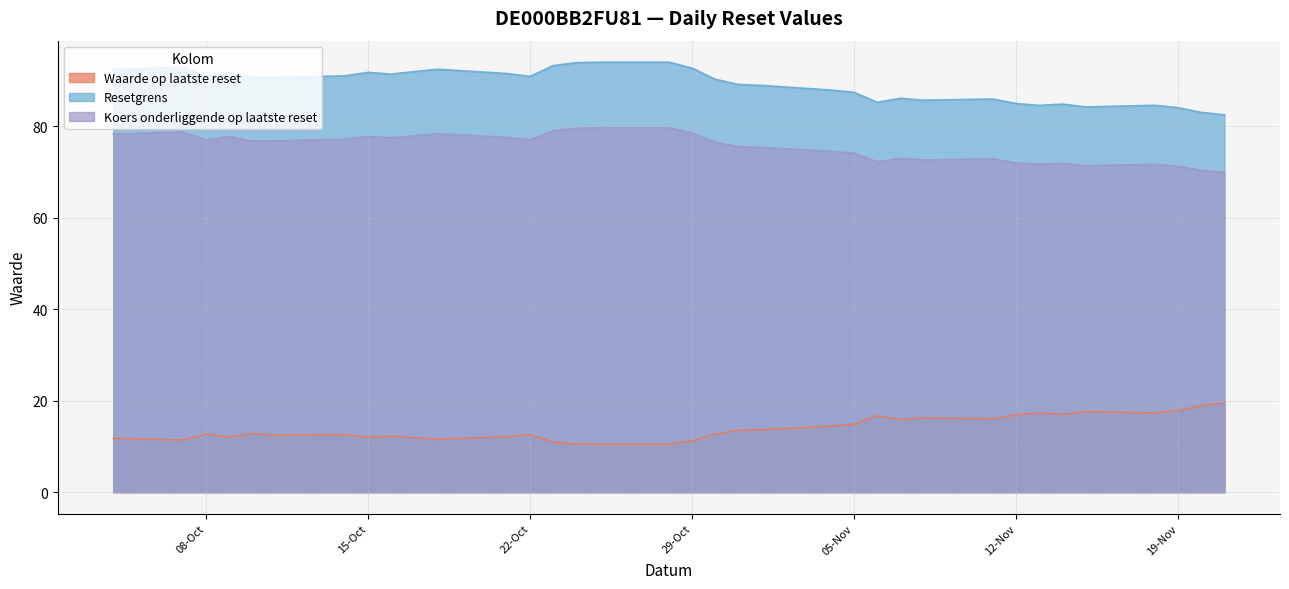

Reading left to right, what are all the values shown in this chart?

Waarde op laatste reset: 11.8	11.4	12.7	12.1	12.8	12.4	12.5	12.0	12.2	11.5	12.1	12.6	10.9	10.5	10.5	10.5	11.2	12.7	13.5	13.7	14.4	14.8	16.7	15.8	16.2	16.0	16.9	17.3	17.0	17.6	17.3	17.8	18.9	19.5
Resetgrens: 92.3	92.9	90.8	91.7	90.6	90.6	91.0	91.7	91.4	92.4	91.5	90.8	93.2	93.9	94.0	94.0	92.7	90.2	89.1	88.9	87.9	87.4	85.2	86.1	85.6	85.9	84.9	84.5	84.8	84.2	84.5	84.0	83.0	82.5
Koers onderliggende op laatste reset: 78.2	78.7	76.9	77.7	76.8	76.8	77.1	77.7	77.4	78.3	77.5	77.0	79.0	79.5	79.6	79.6	78.5	76.5	75.5	75.3	74.5	74.0	72.2	72.9	72.6	72.8	72.0	71.6	71.9	71.3	71.6	71.2	70.3	69.9